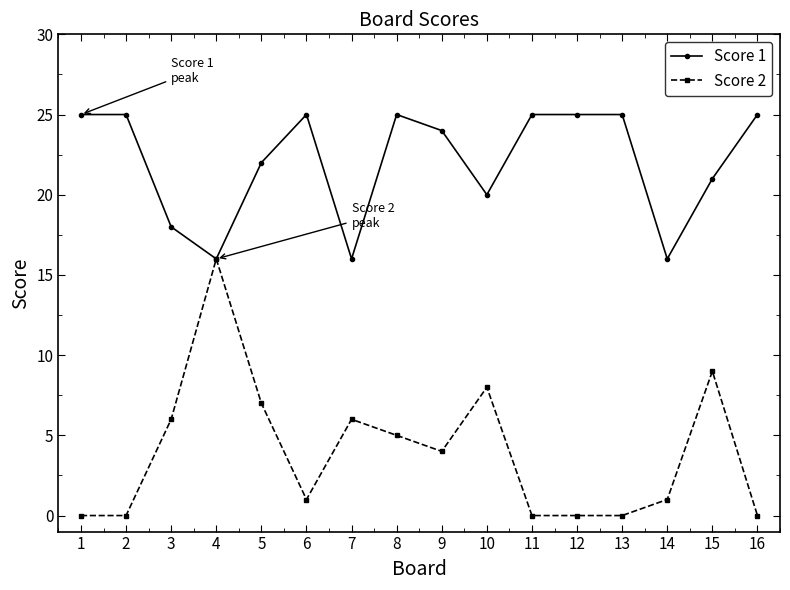

The Score 2 series shows 5 at 10. True or false?

False